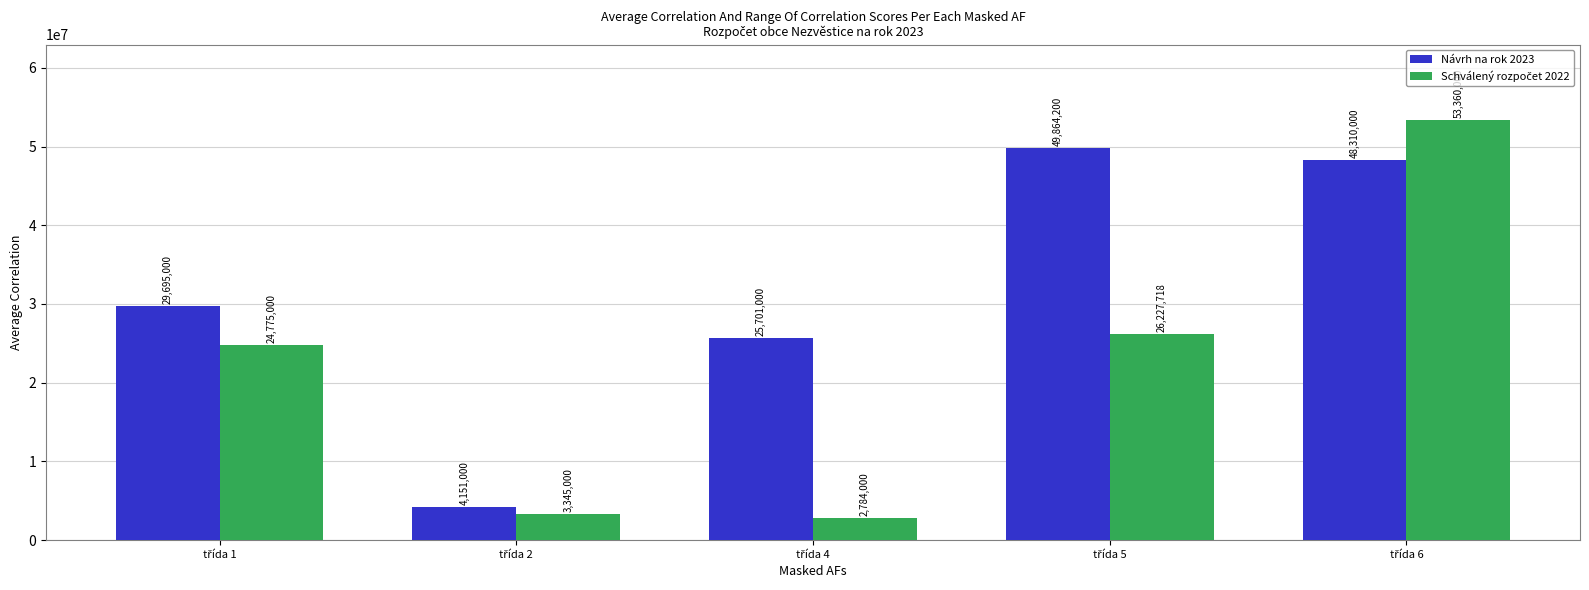

How many bars are there in total?

10